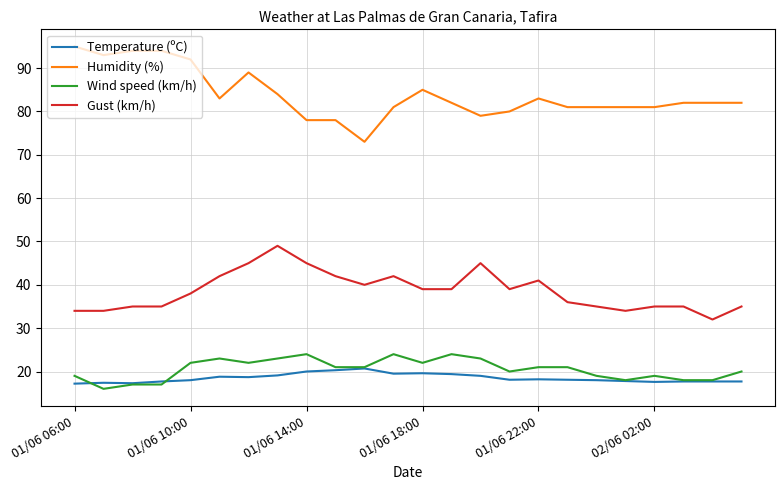

Does the chart have visible grid lines?

Yes